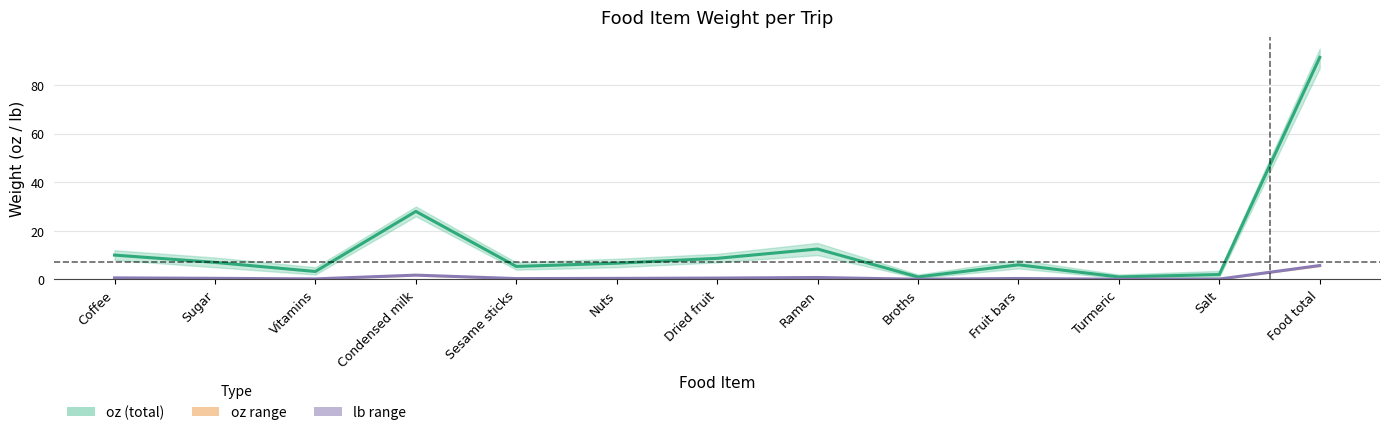

What is the total value across all series at Turmeric?

1.1